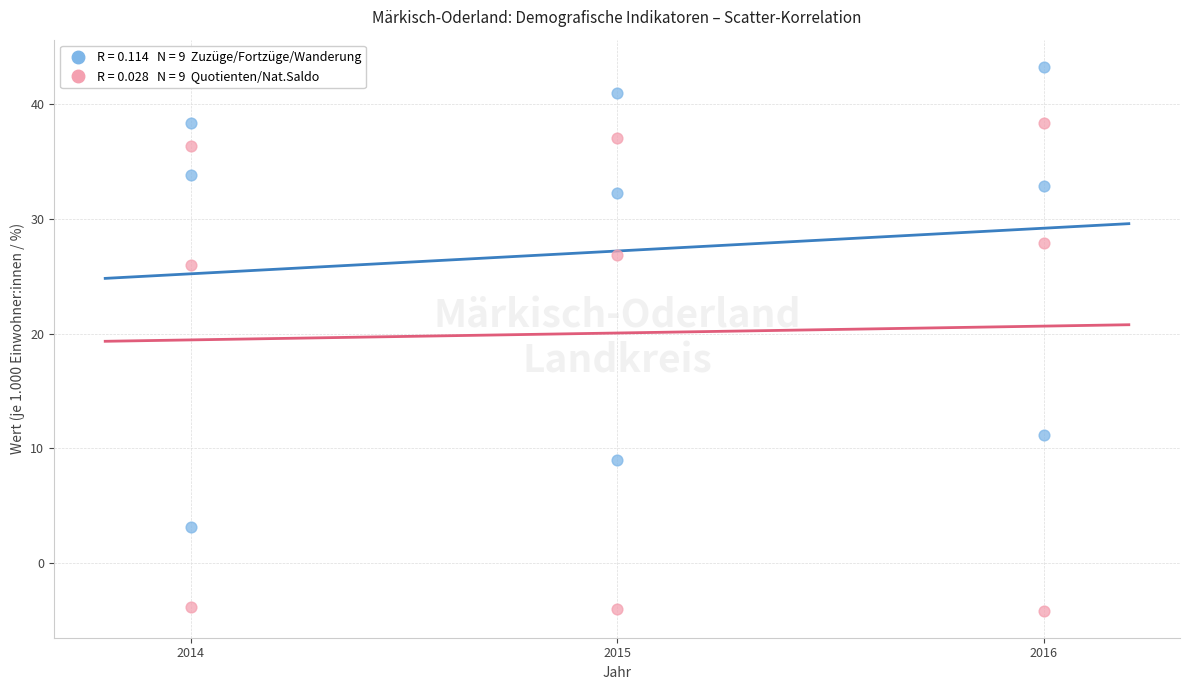

Across all data points, what is the range of X values (max minus min)?

2.0